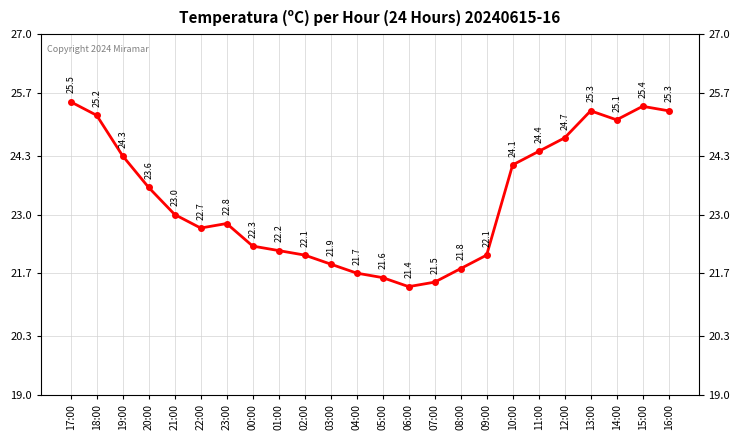

The chart shows a value of 24.1 at 10:00. True or false?

True